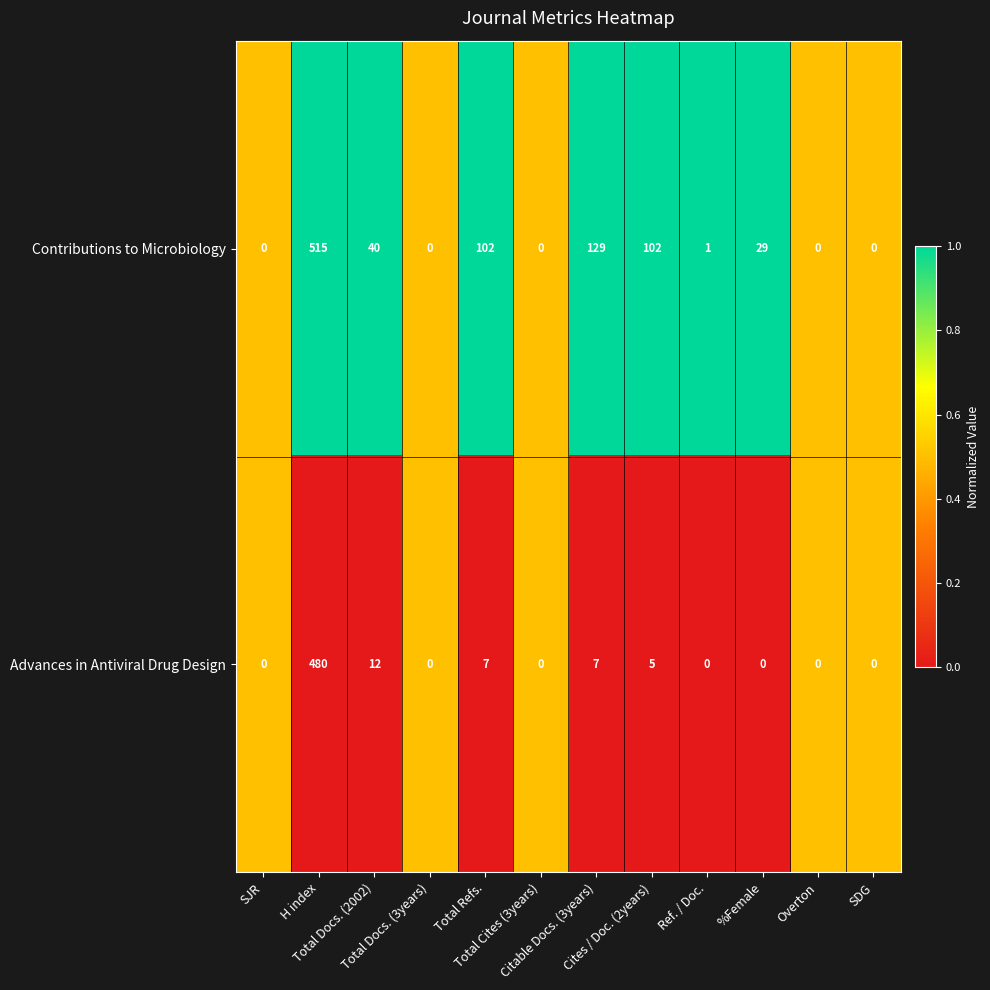

List the series in order of their overall mean, lowest first.

Advances in Antiviral Drug Design, Contributions to Microbiology